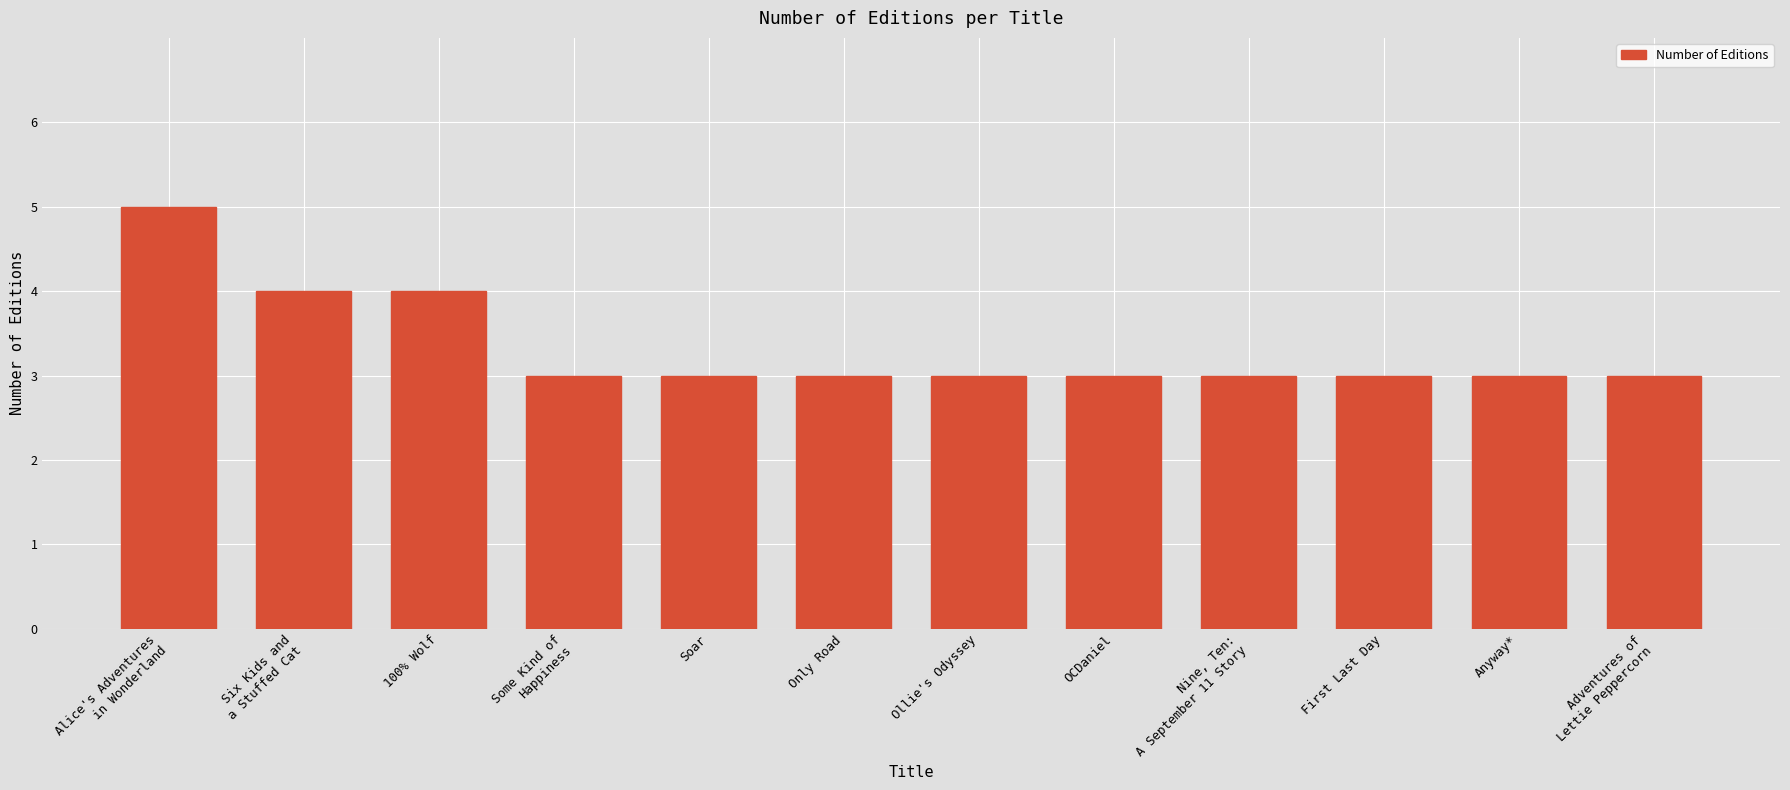

What is the average value?

3